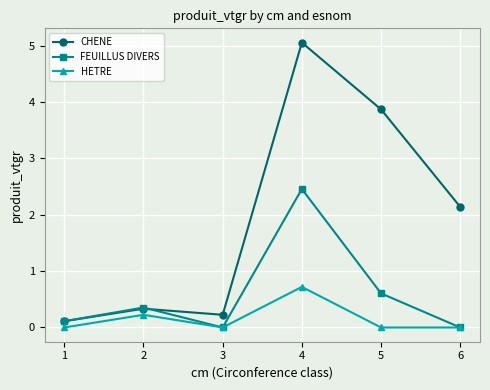

What is the spread (max minus min) of values at 3?

0.2